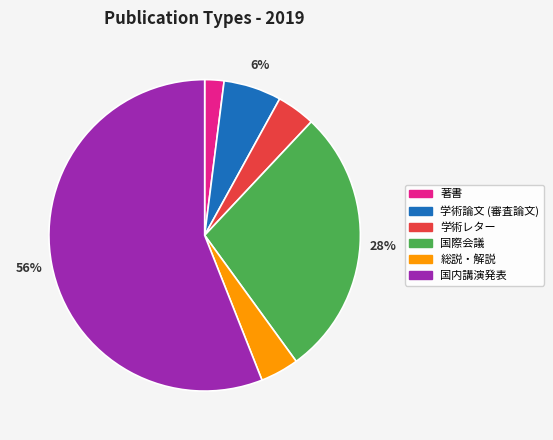

Approximately how many times larger is the value at 学術レター compared to 著書?

2.0